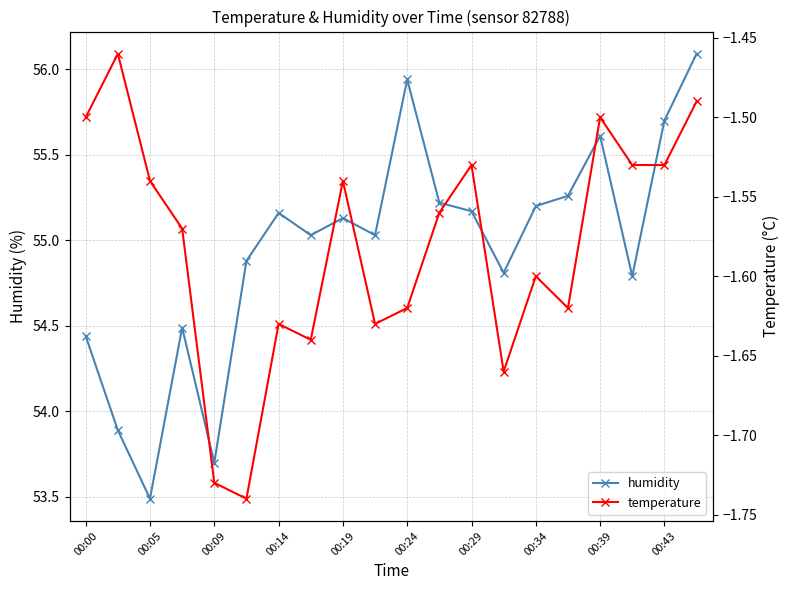

Does the chart display data point markers on the line(s)?

Yes